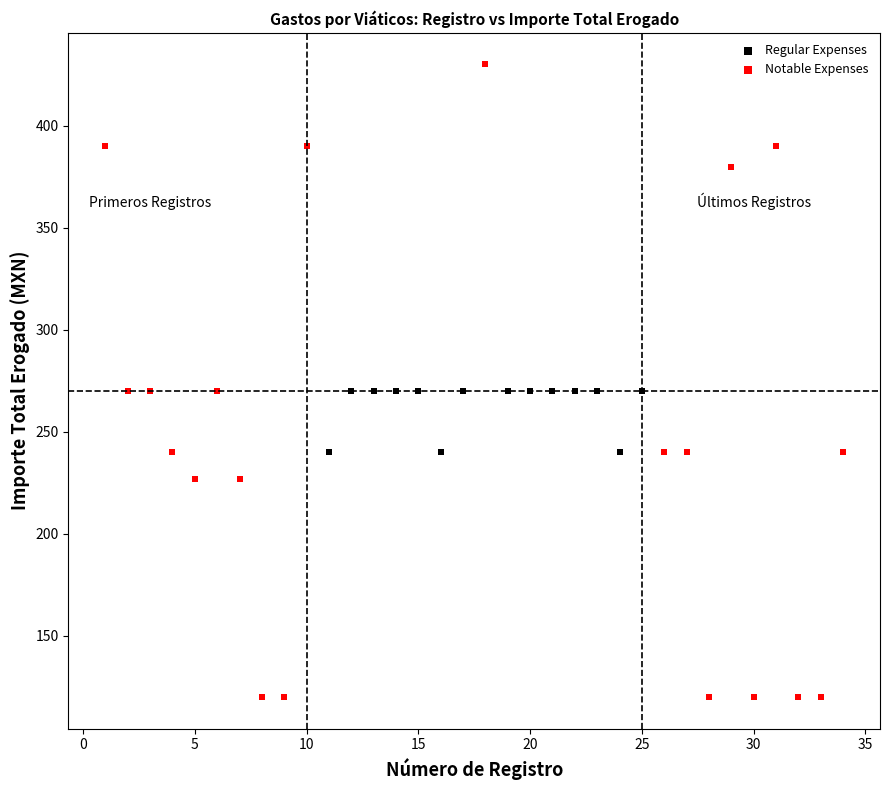

Which series has the largest Y range (max minus min)?

Notable Expenses